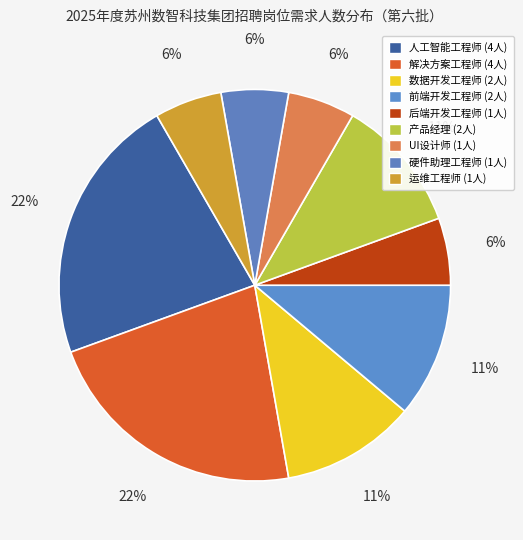

Does 硬件助理工程师 account for over 50% of the chart?

No